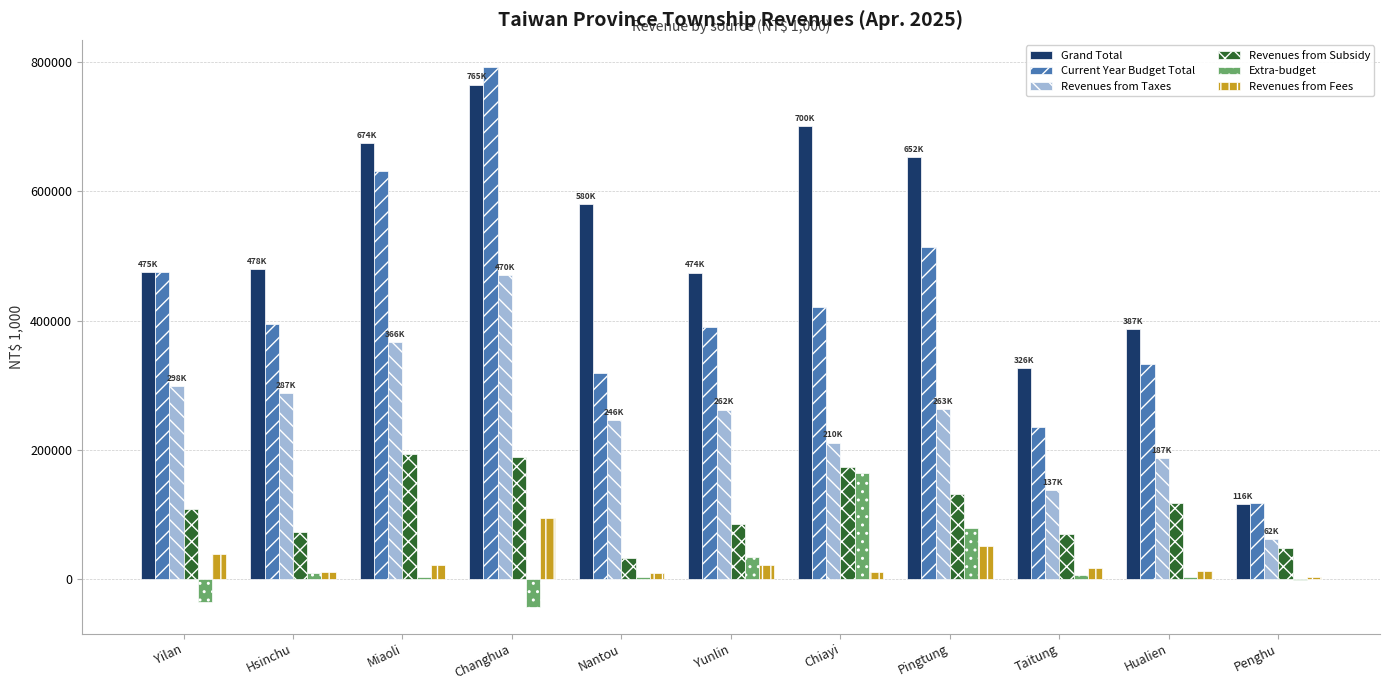

What is the difference between the Current Year Budget Total values at Chiayi and Penghu?

303849